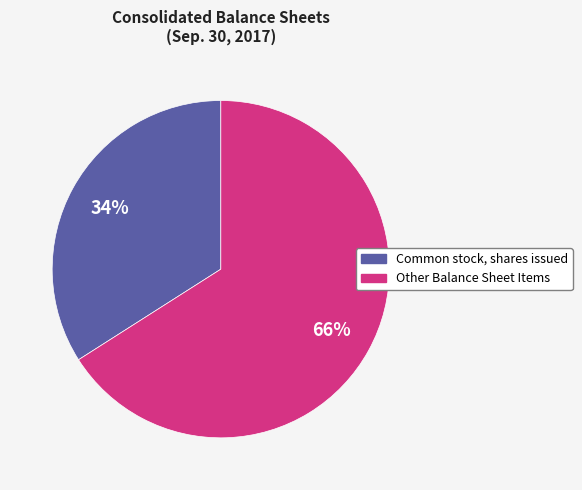

How many slices are in this pie chart?

2